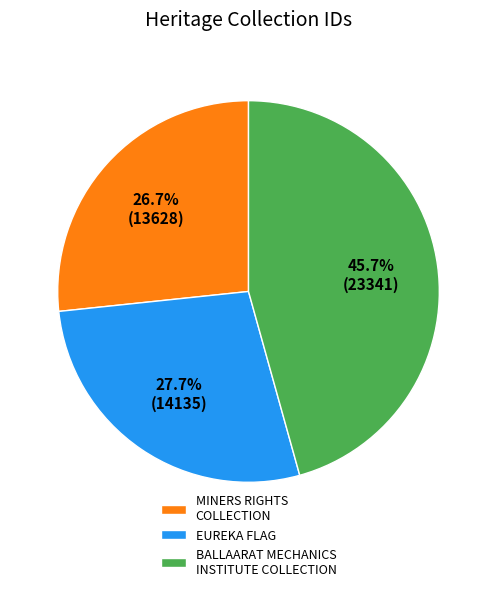

Combined, do BALLAARAT MECHANICS INSTITUTE COLLECTION and EUREKA FLAG account for over 50%?

Yes